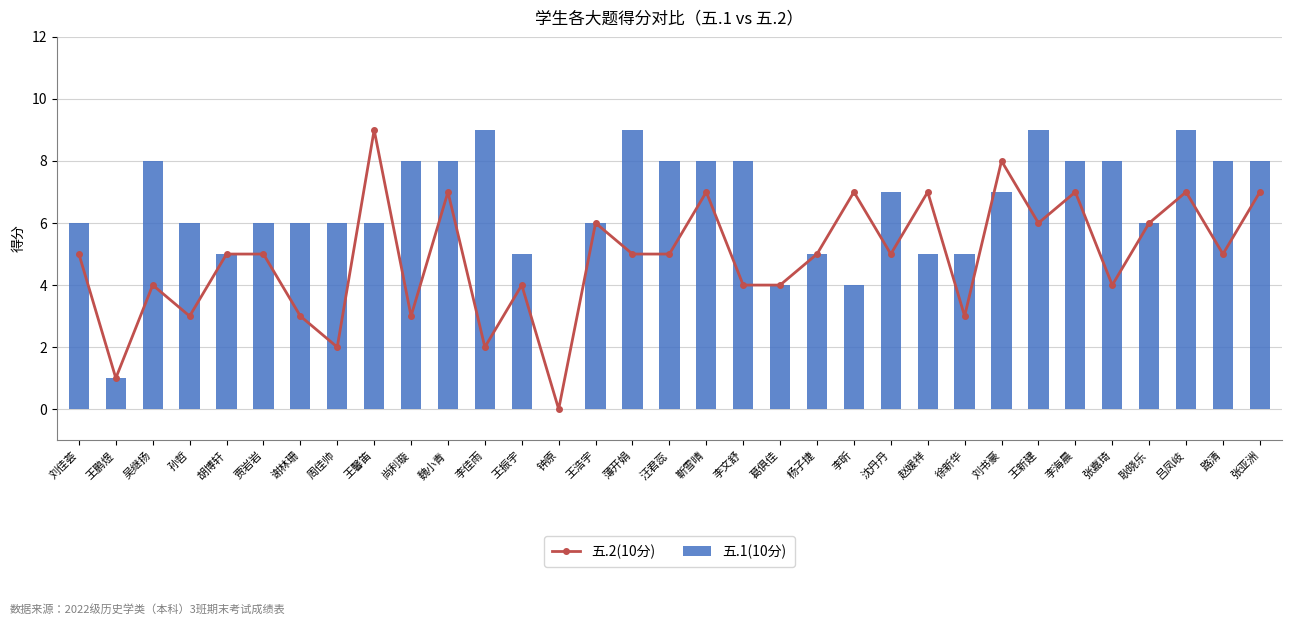

Where does the 五.1(10分) series first go above 6?

吴继扬